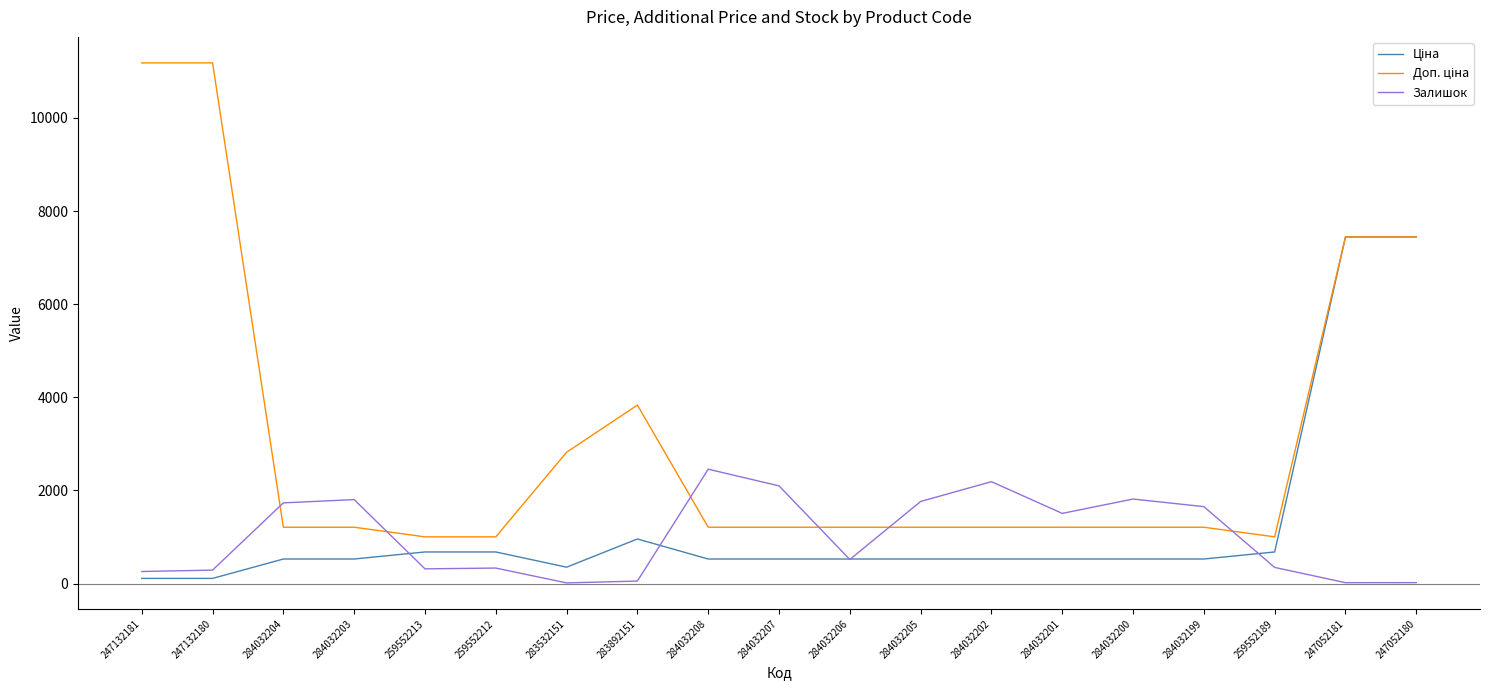

Is it true that Залишок equals 2489.6 at 284032201?

False